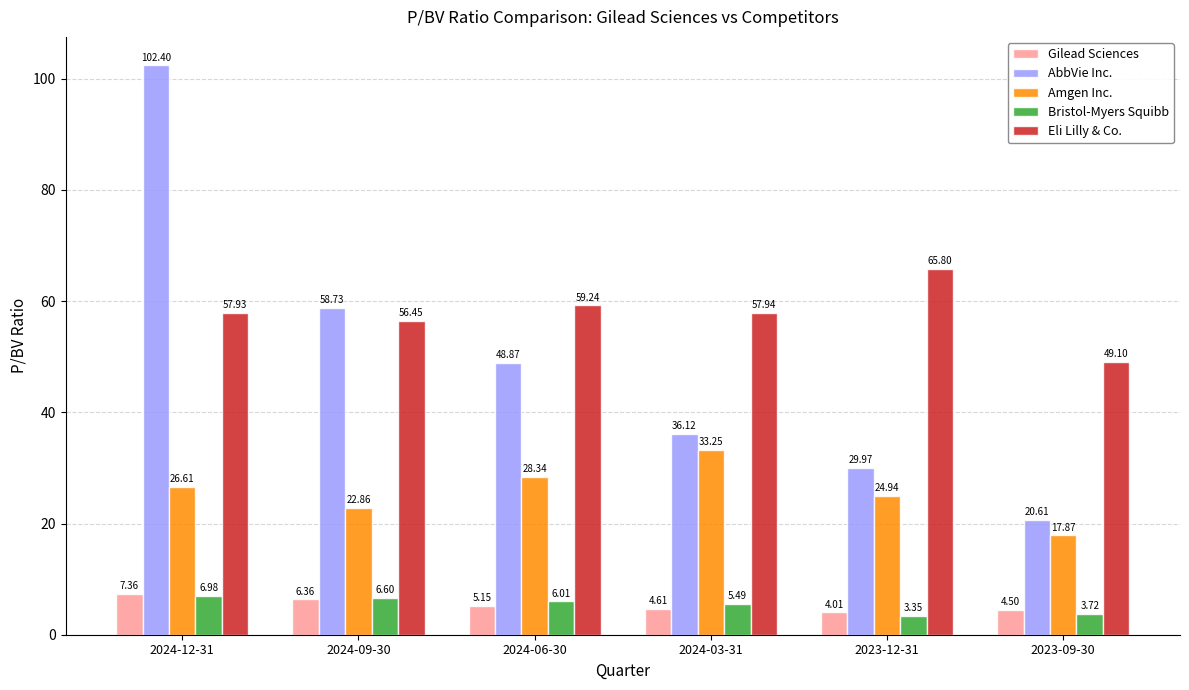

What is the average value of the Bristol-Myers Squibb series?

5.4